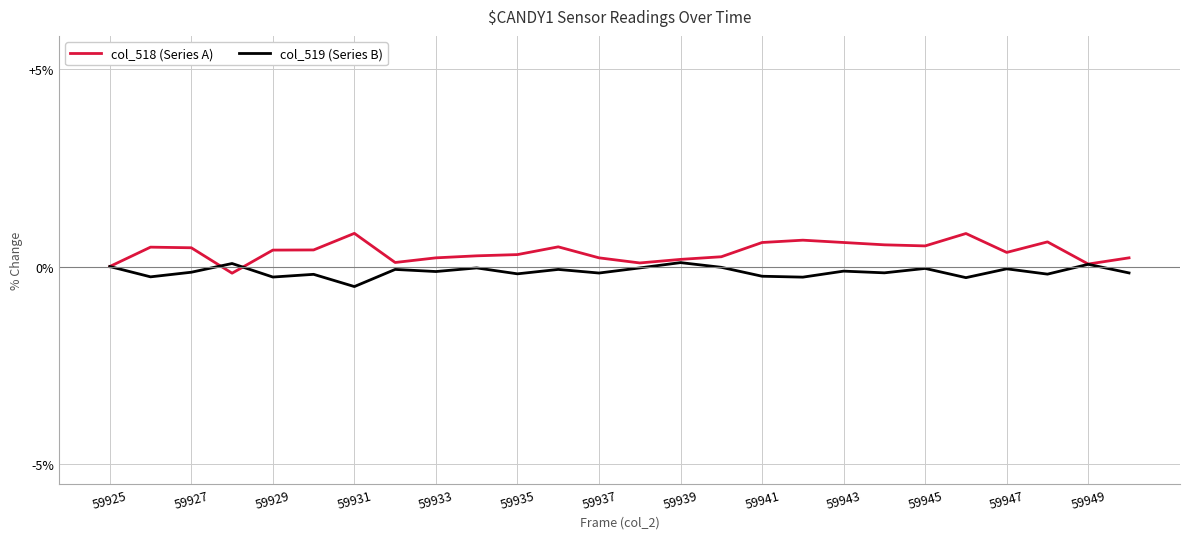

Does the chart display data point markers on the line(s)?

No